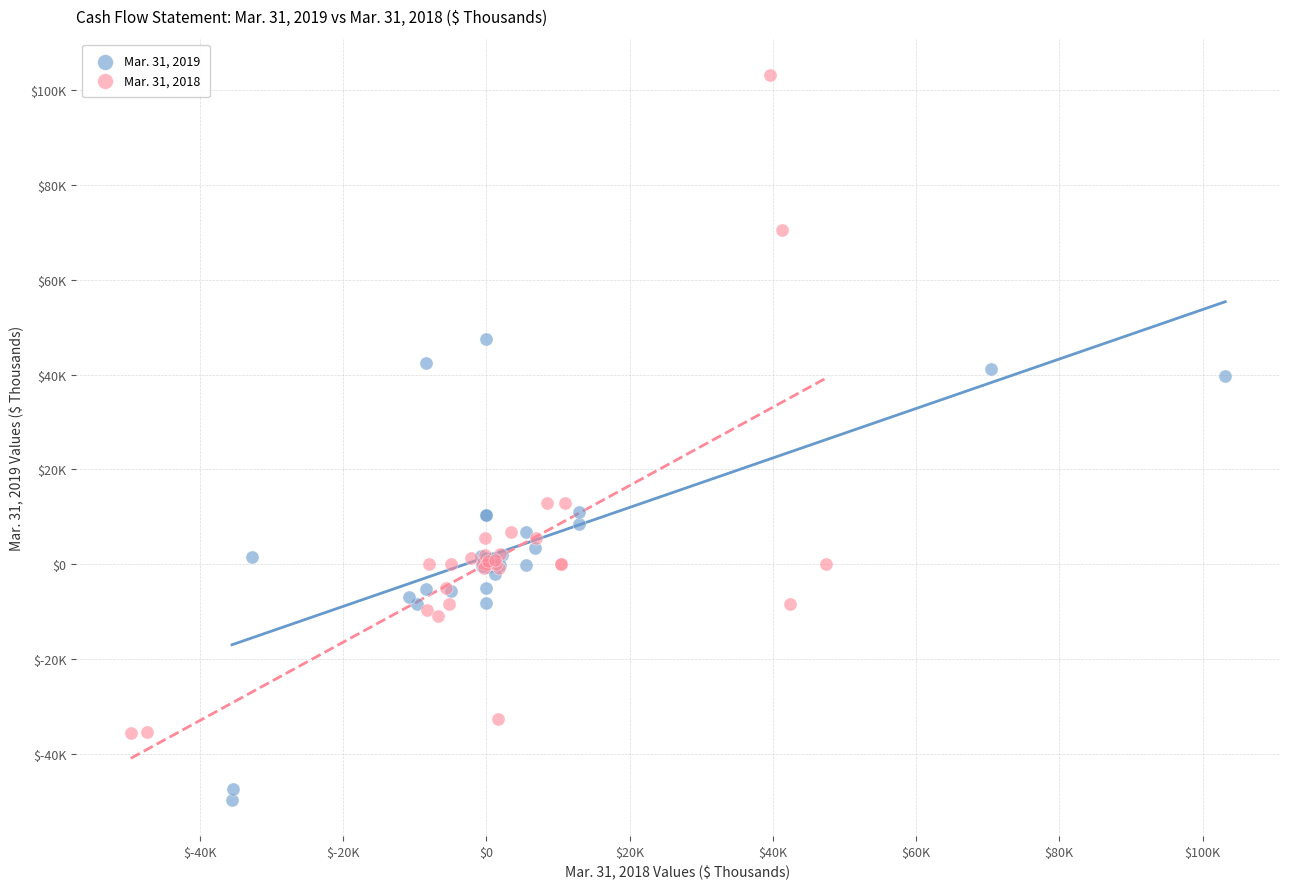

What are all the series names shown in the legend?

Mar. 31, 2019, Mar. 31, 2018